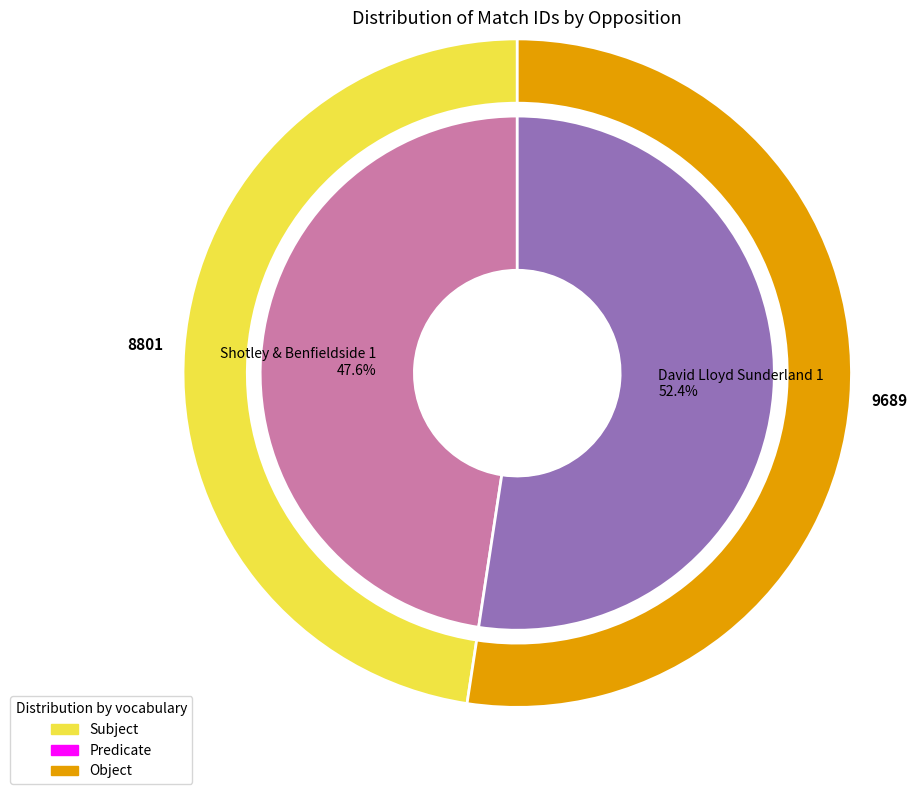

How many slices are in this pie chart?

2